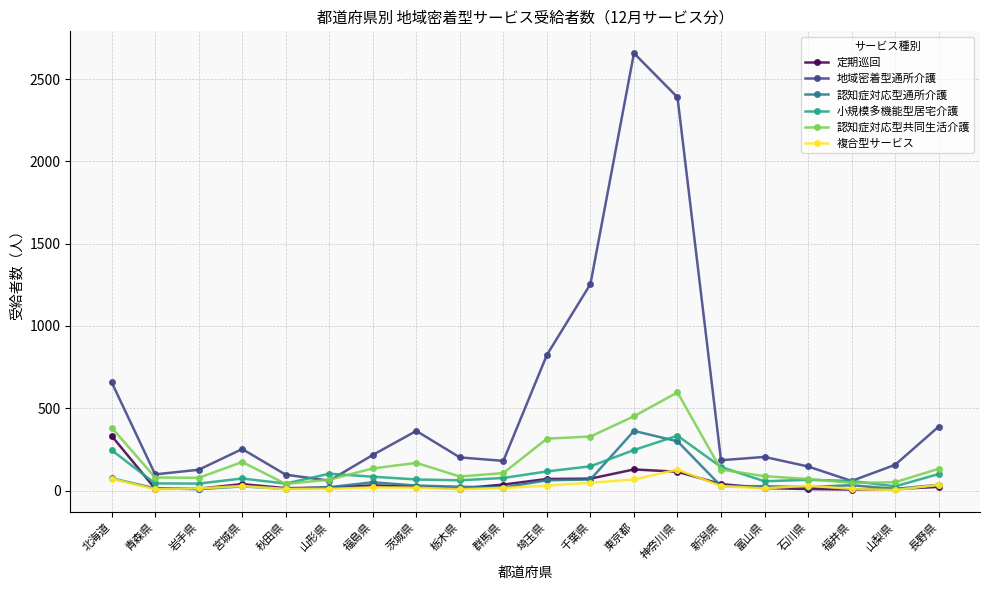

Which series has the largest total across all categories?

地域密着型通所介護